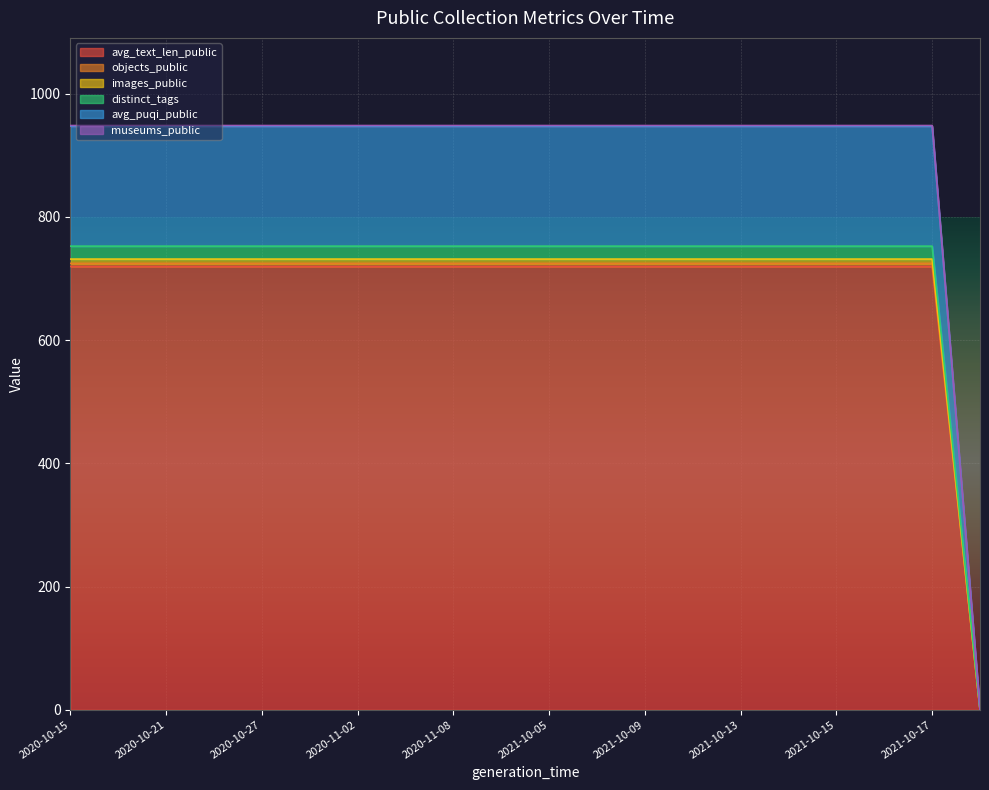

True or false: images_public has a value of 268.6 at 2020-11-08.

False